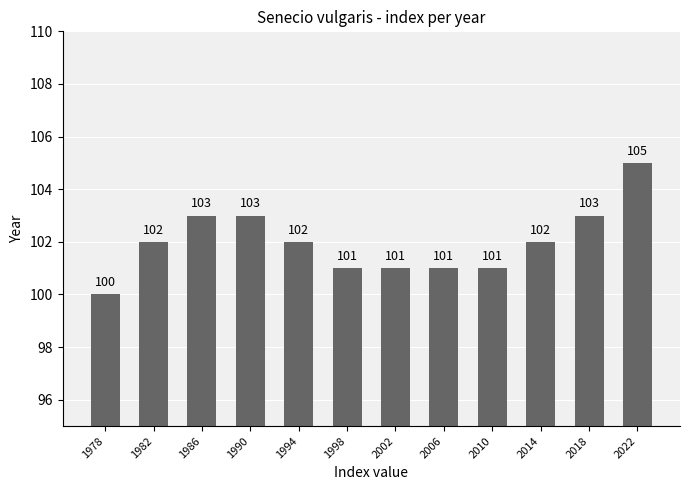

Reading left to right, extract all data points from this chart.

1978=100	1982=102	1986=103	1990=103	1994=102	1998=101	2002=101	2006=101	2010=101	2014=102	2018=103	2022=105